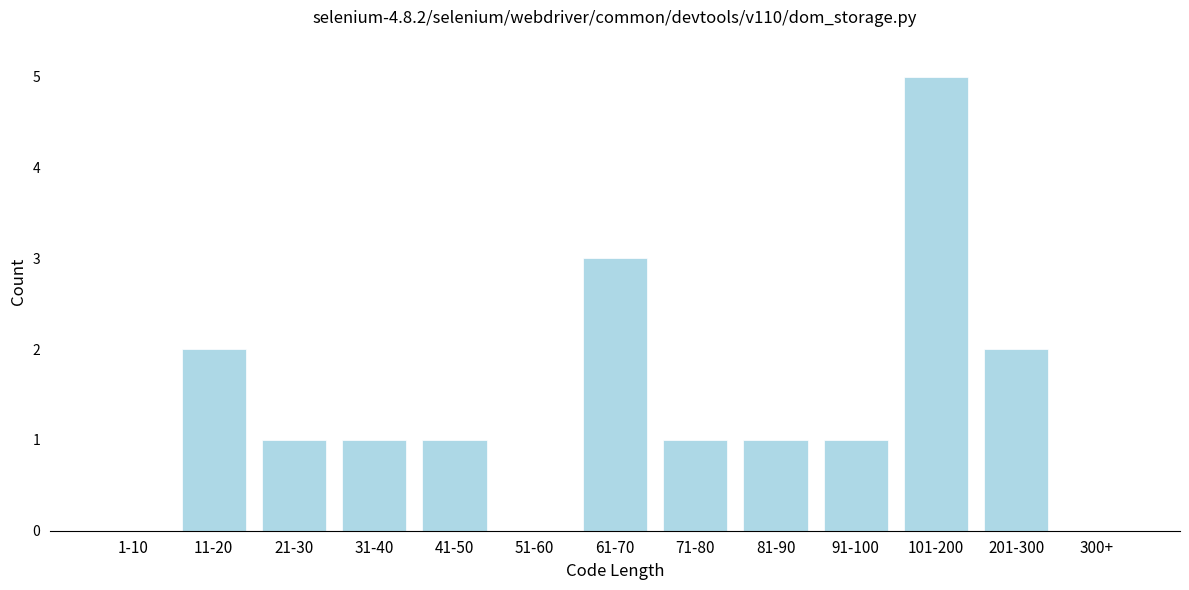

Reading left to right, extract all data points from this chart.

1-10=0	11-20=2	21-30=1	31-40=1	41-50=1	51-60=0	61-70=3	71-80=1	81-90=1	91-100=1	101-200=5	201-300=2	300+=0